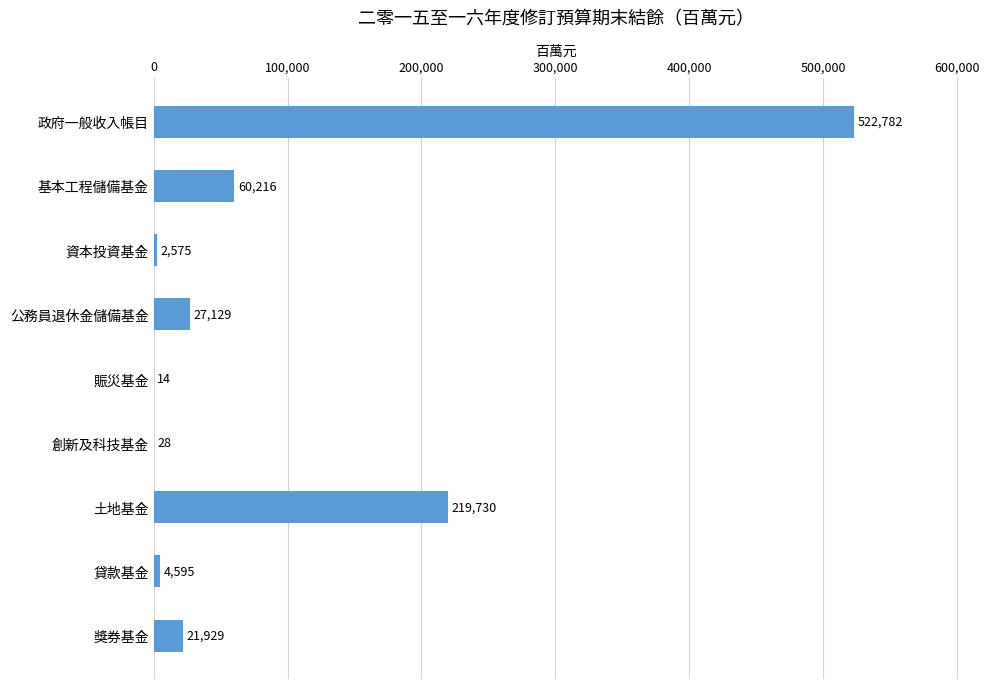

At which category does the chart reach its peak across all series?

政府一般收入帳目